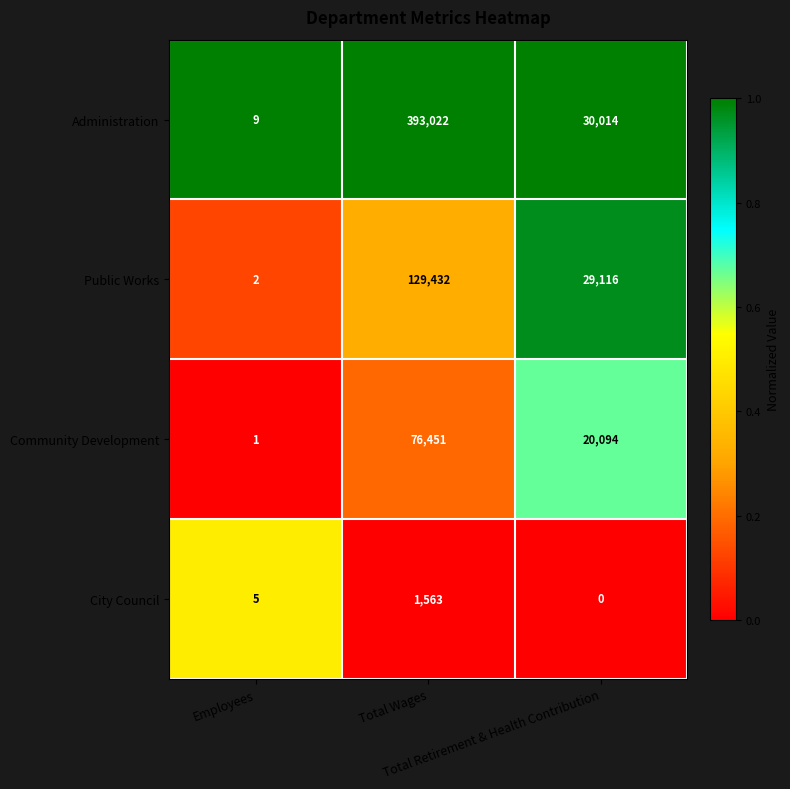

At which category is the sum across all series the highest?

Total Wages